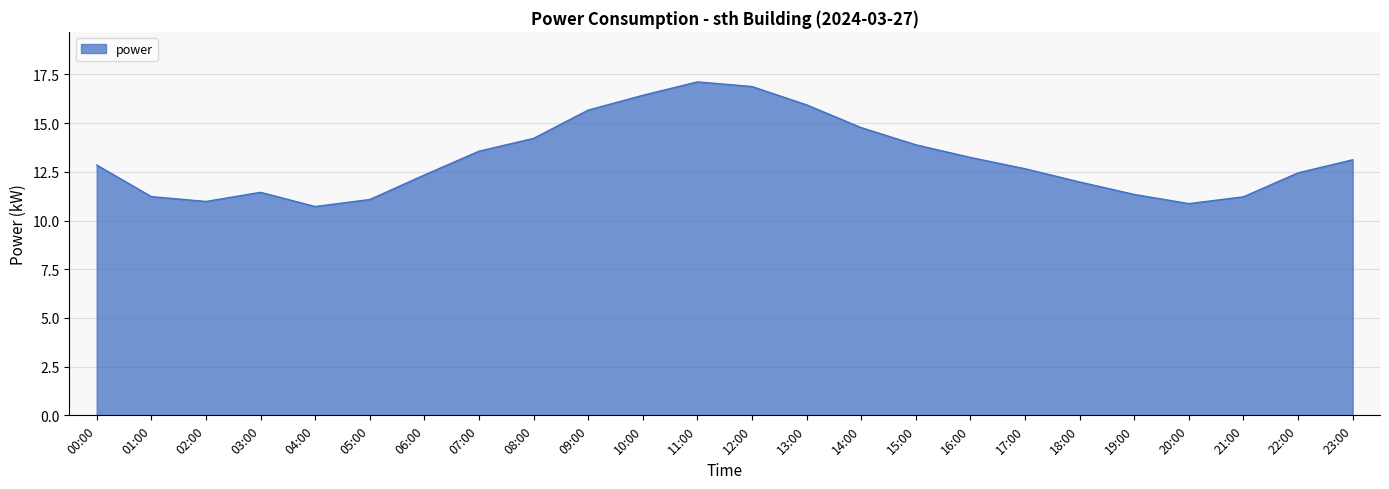

What is the smallest value displayed?

10.7